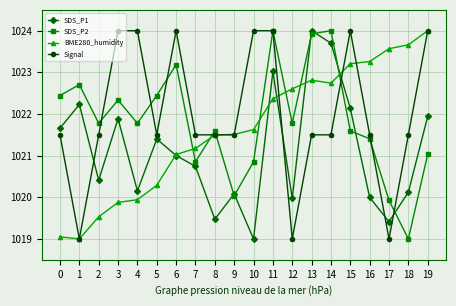

How many categories are shown in the chart?

20